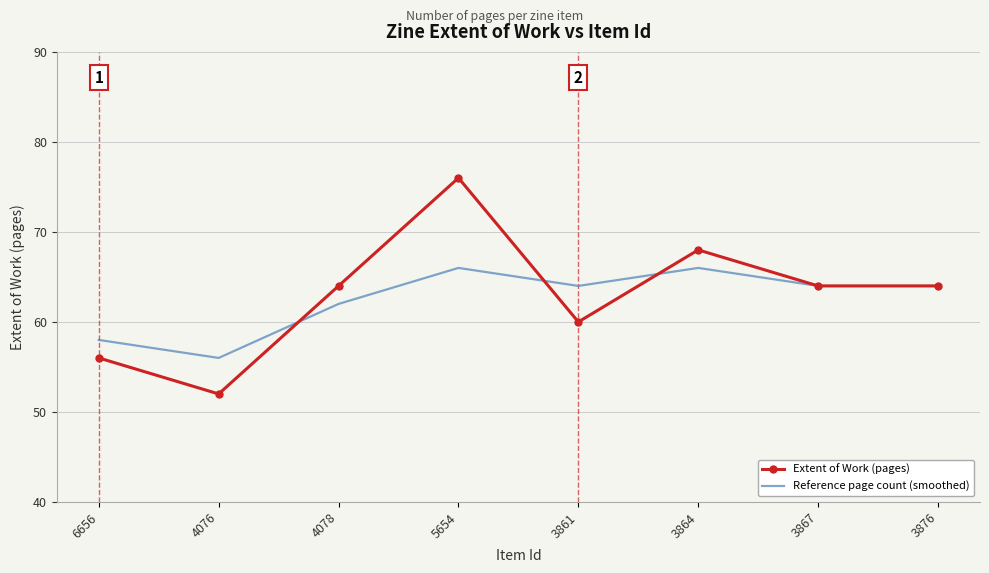

Which category has the lowest value across all series?

4076